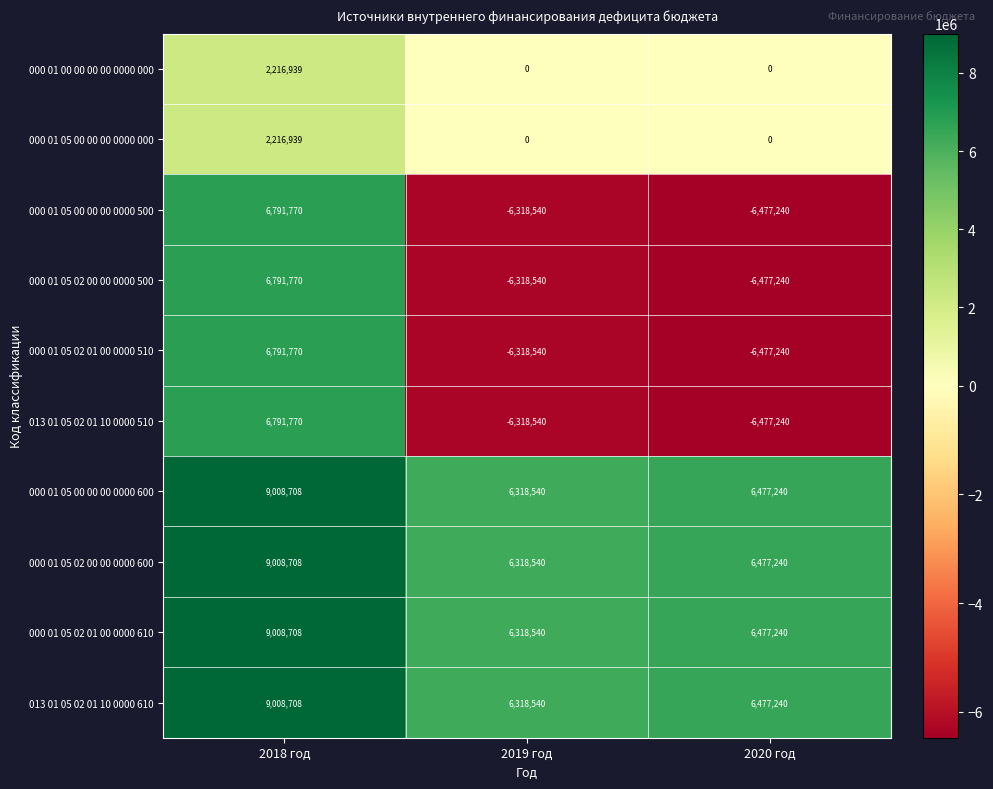

The 000 01 05 02 01 00 0000 510 series shows -6318540 at 2019 год. True or false?

True